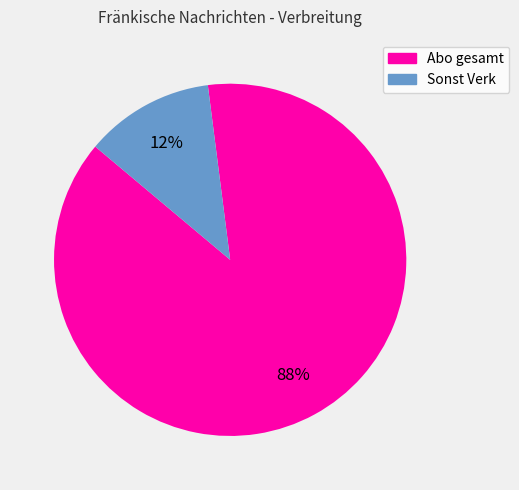

What is the ratio of the value at Sonst Verk to the value at Abo gesamt?

0.1